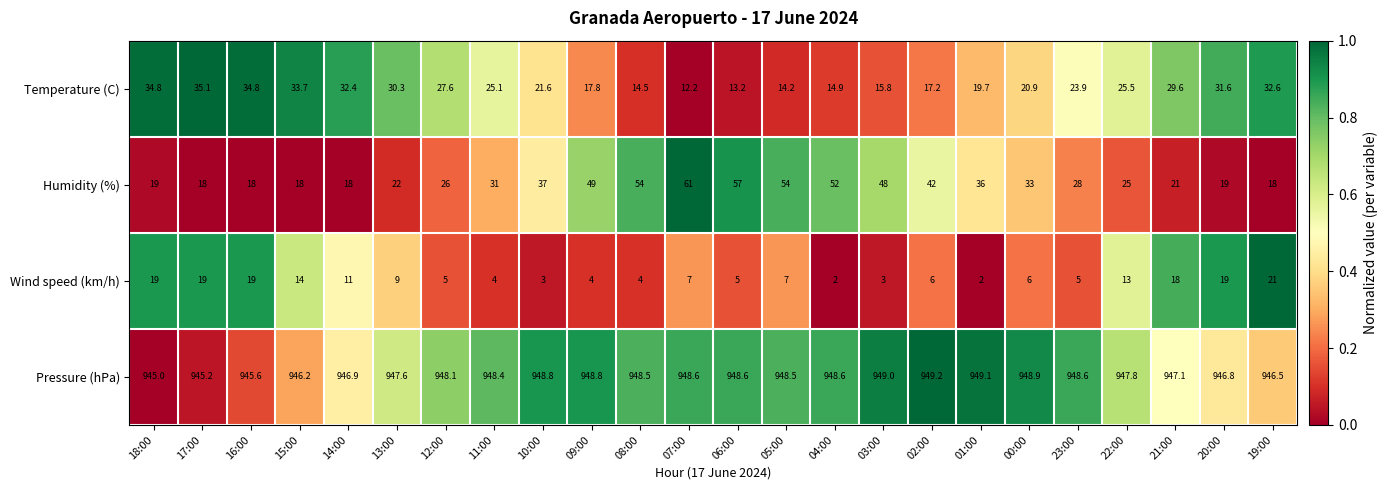

Which series has the widest spread of values?

Humidity (%)